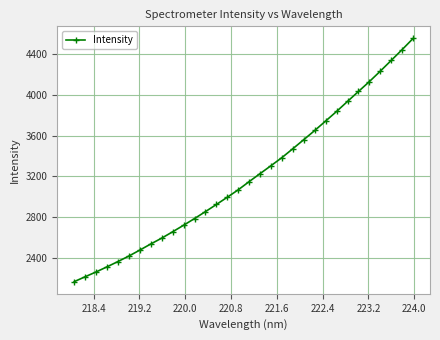

What is the difference between the maximum and minimum values?

2387.1